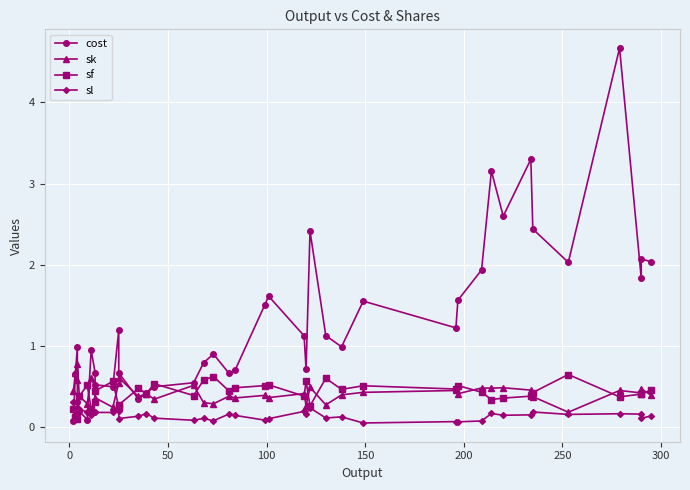

Is the value of sl at 27 greater than the value of sf at 21?

No